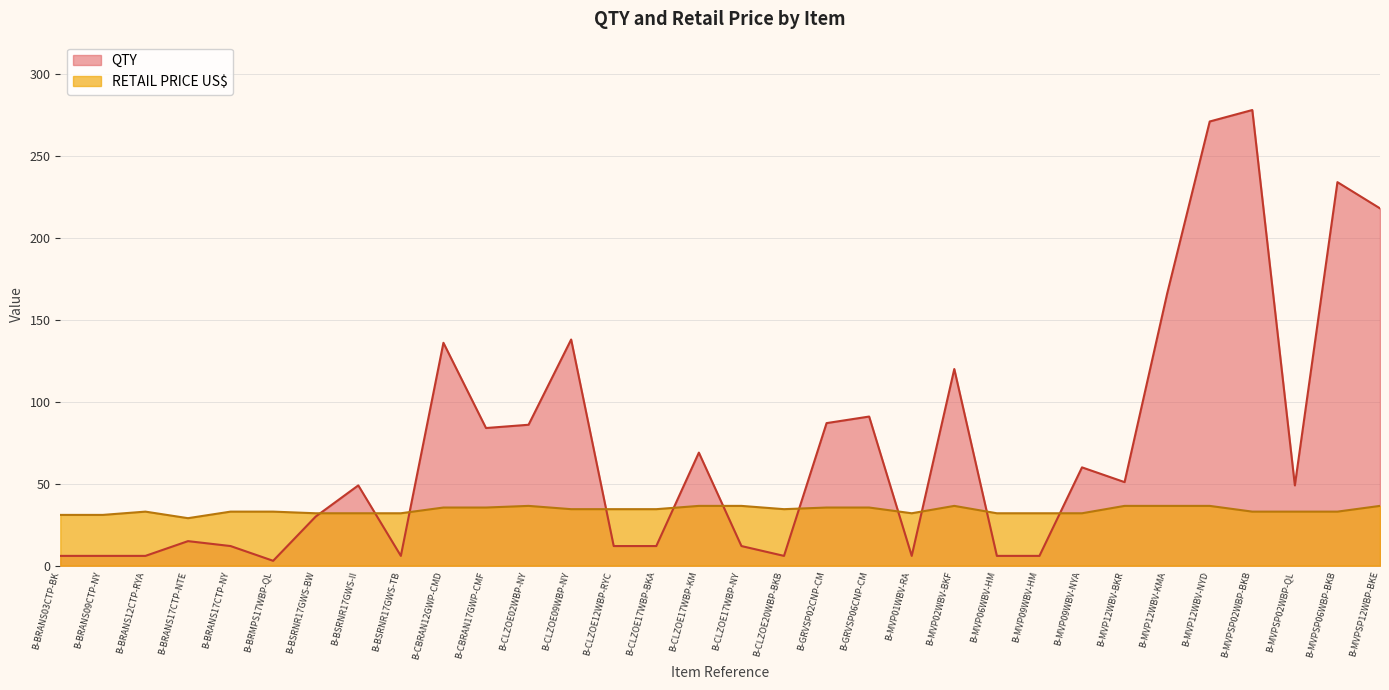

True or false: QTY has more than 2 interior local peaks.

True